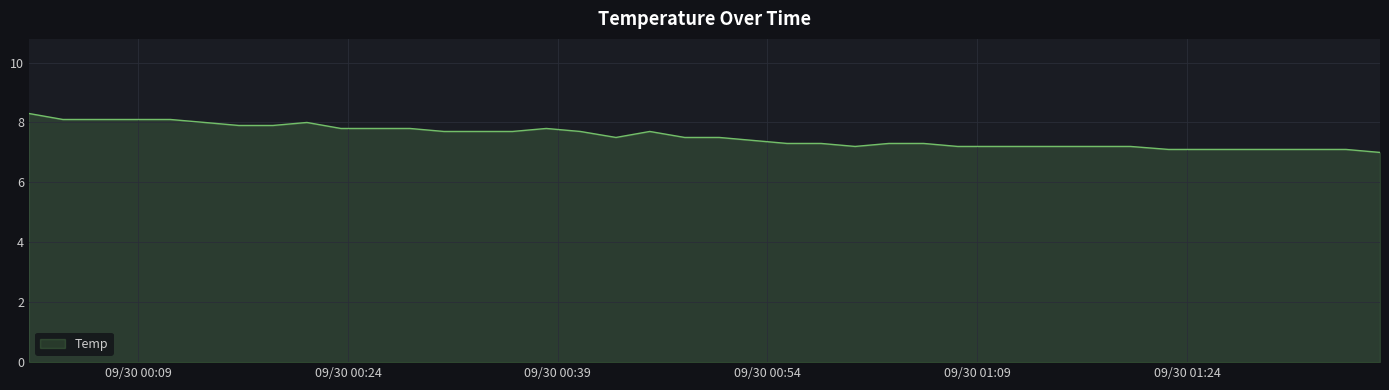

What is the difference between the maximum and minimum values?

1.3